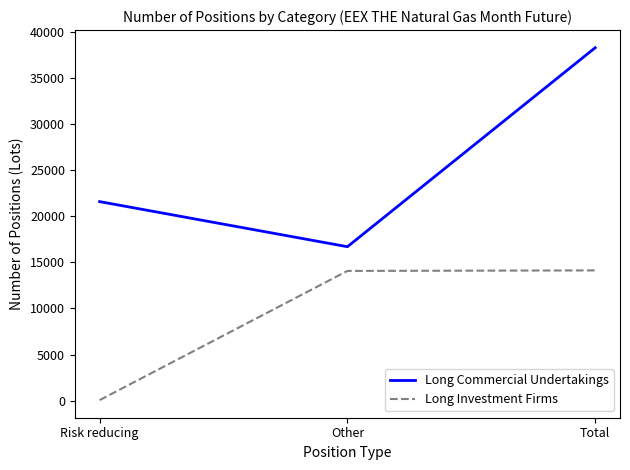

What is the minimum value shown in the chart?

56